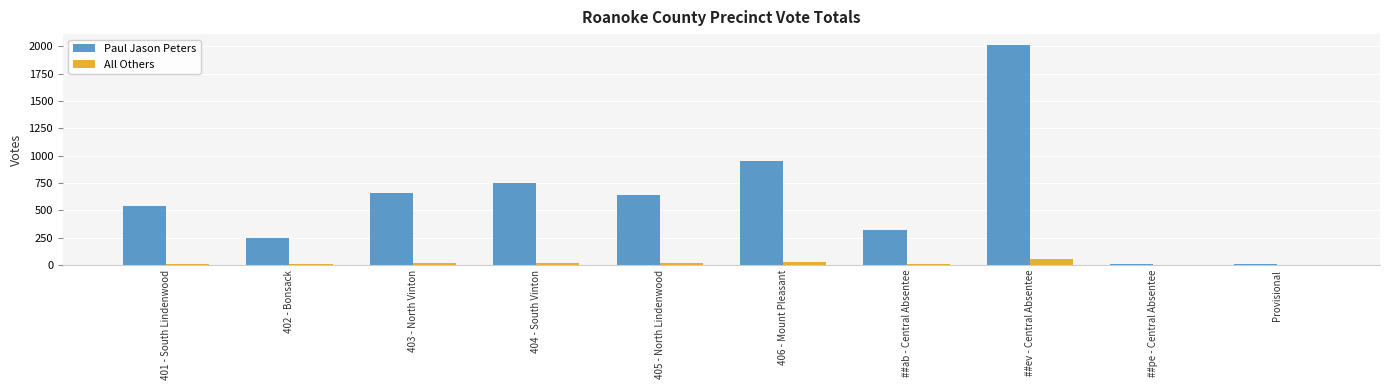

Count the number of categories in the chart.

10